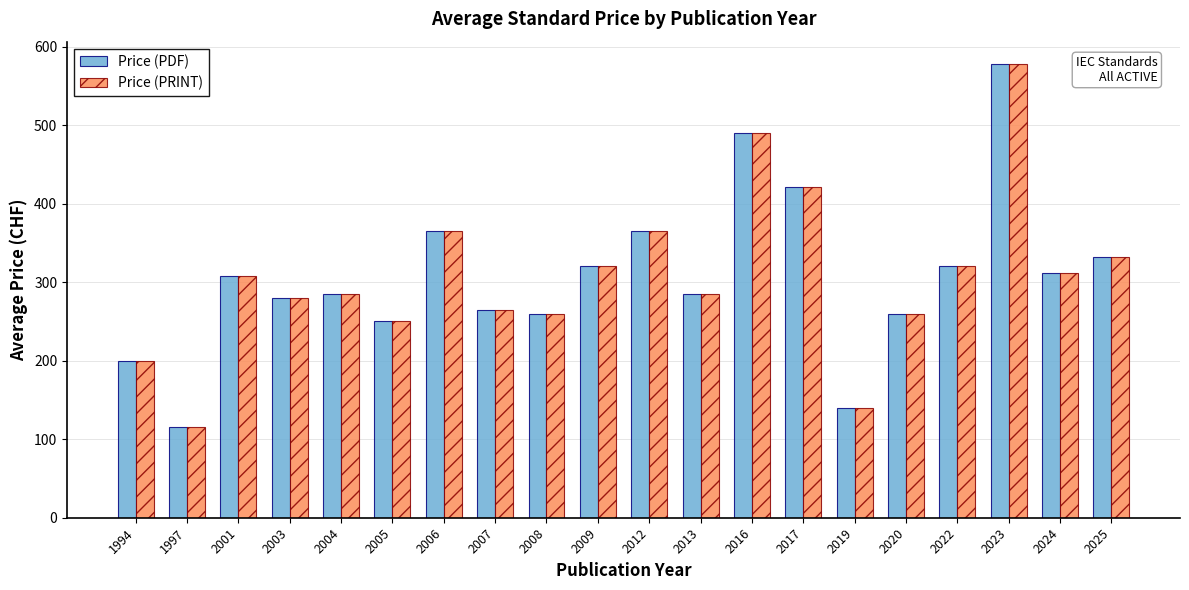

Reading right to left, what are all the values shown in this chart?

Price (PDF): 2025=331.5	2024=311.7	2023=577.5	2022=320.0	2020=260.0	2019=140.0	2017=421.8	2016=490.5	2013=285.0	2012=365.0	2009=320.0	2008=260.0	2007=265.0	2006=365.0	2005=250.0	2004=285.0	2003=280.0	2001=307.5	1997=115.0	1994=200.0
Price (PRINT): 2025=331.5	2024=311.7	2023=577.5	2022=320.0	2020=260.0	2019=140.0	2017=421.8	2016=490.5	2013=285.0	2012=365.0	2009=320.0	2008=260.0	2007=265.0	2006=365.0	2005=250.0	2004=285.0	2003=280.0	2001=307.5	1997=115.0	1994=200.0